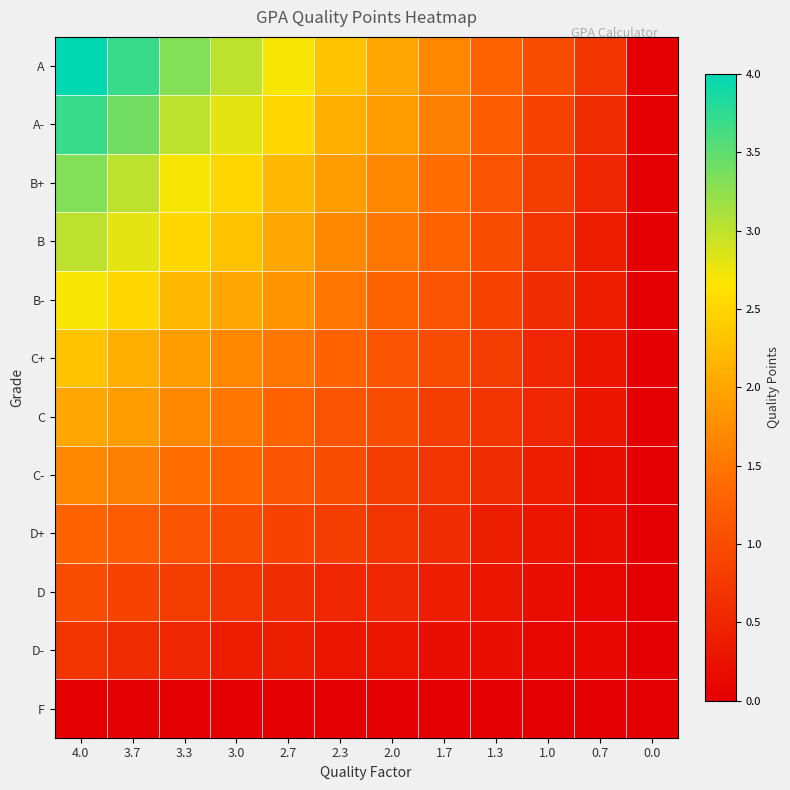

Between 2.7 and 1.0, which series saw the biggest shift?

A